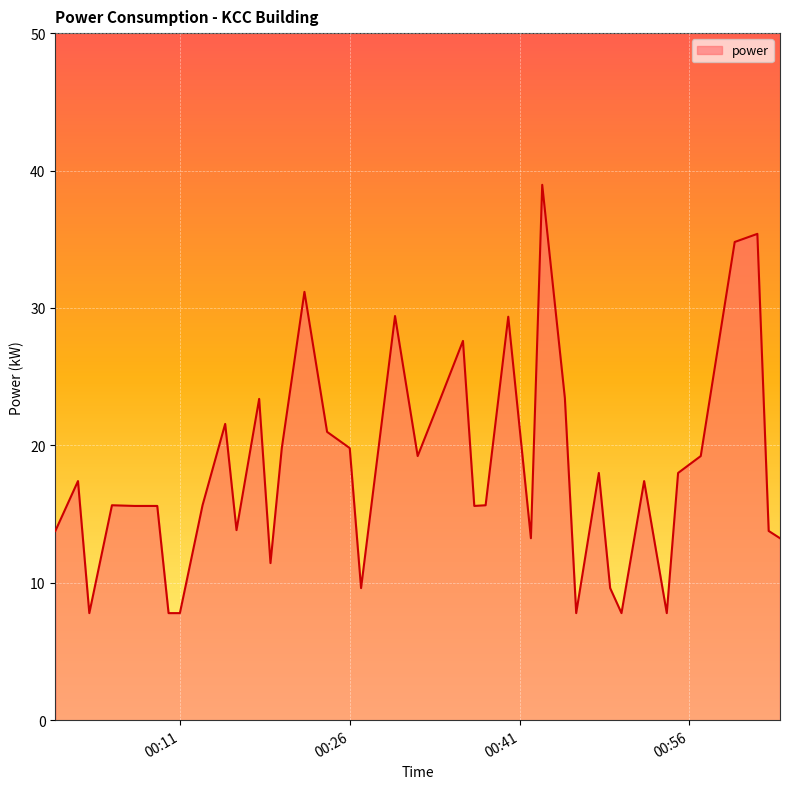

What is the difference between the maximum and minimum values?

31.2